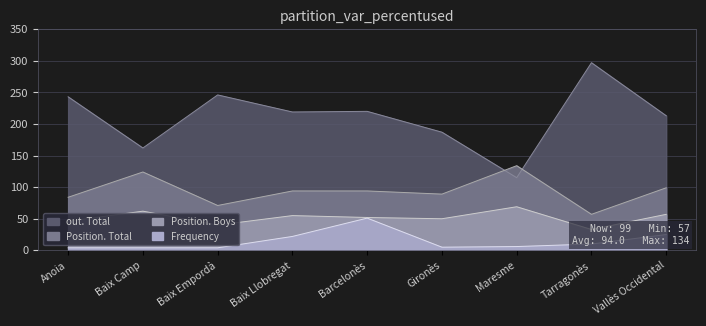

True or false: out. Total has more than 2 interior local peaks.

True